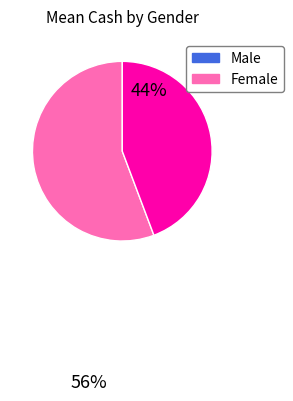

Is the sum of Female and Male greater than half?

Yes